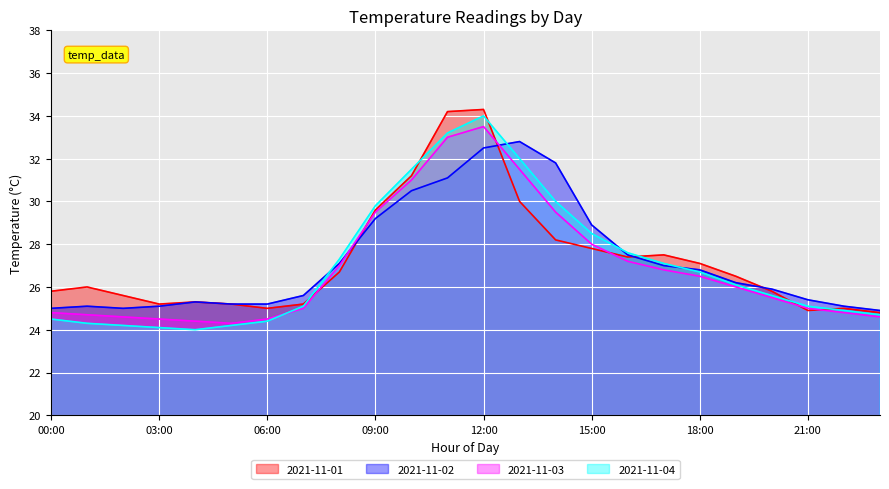

How many interior local valleys does the 2021-11-03 series have?

1